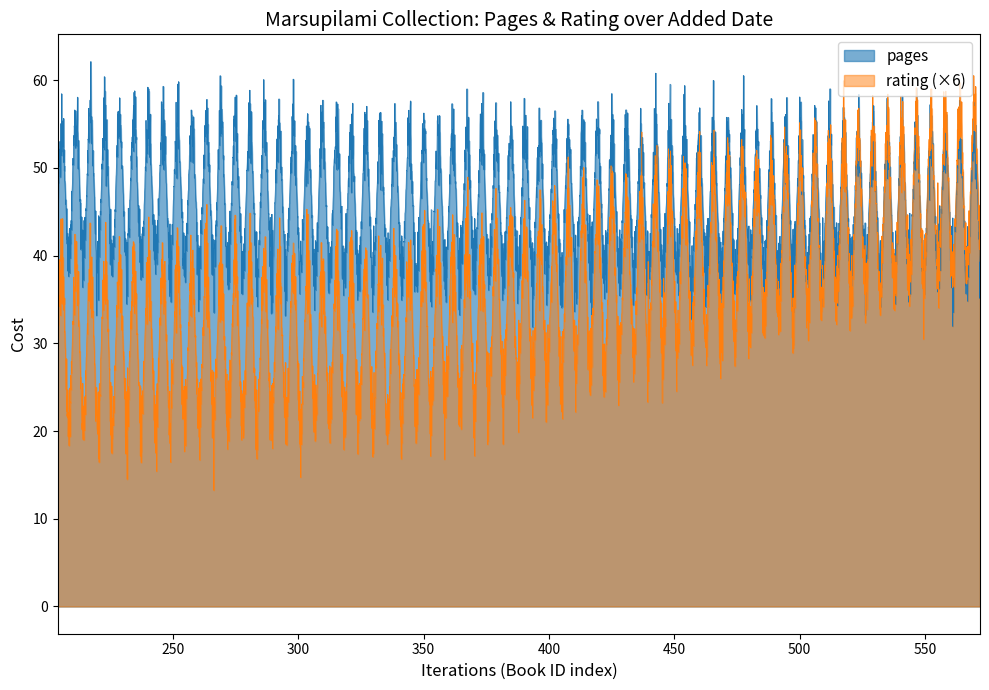

What are all the series names shown in the legend?

pages, rating